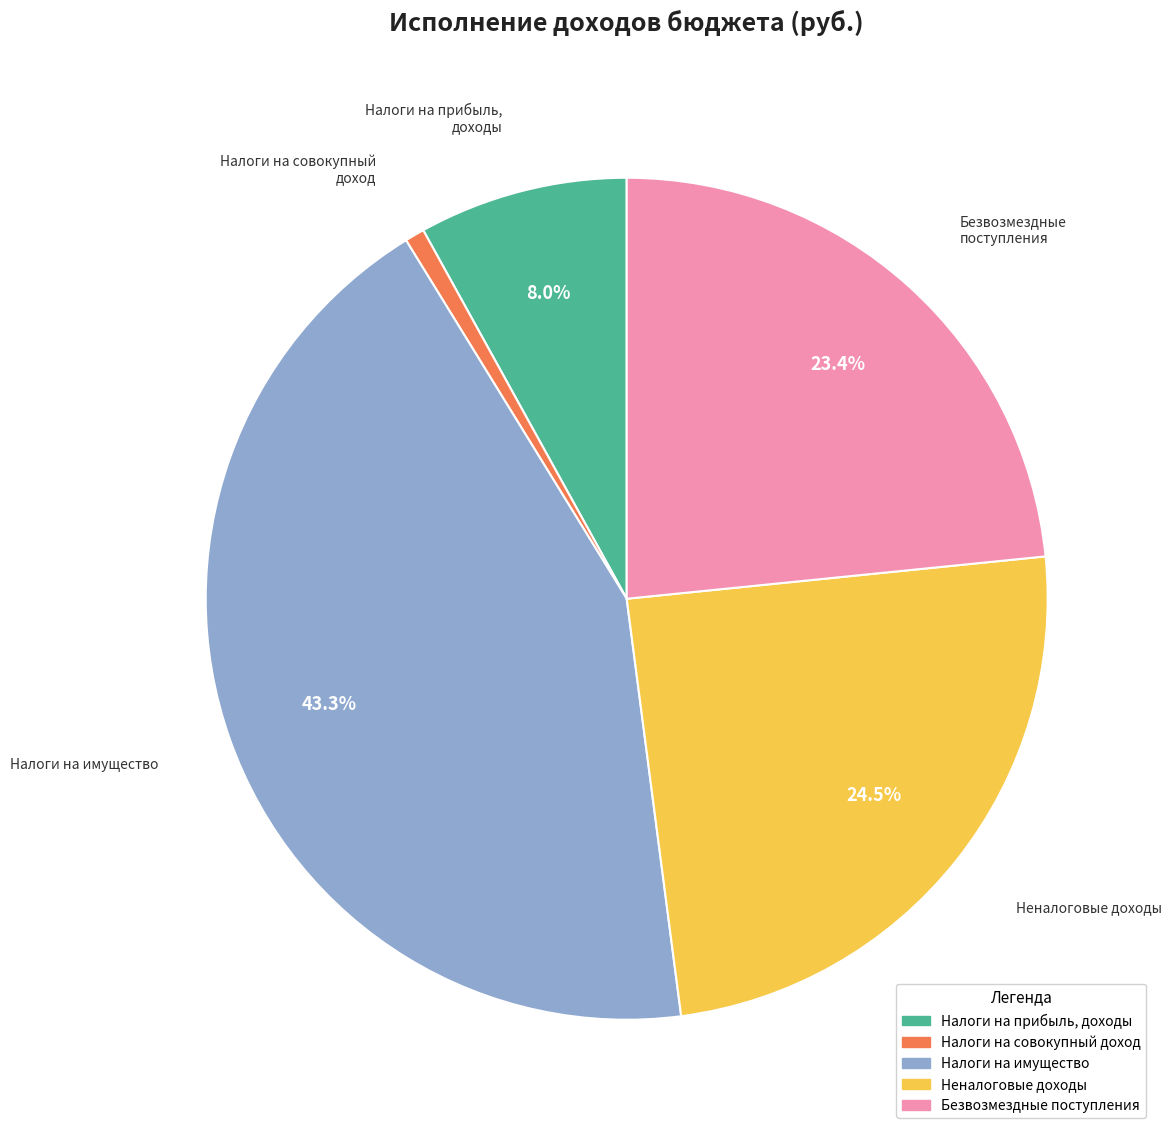

Is there any slice that represents more than half of the pie?

No